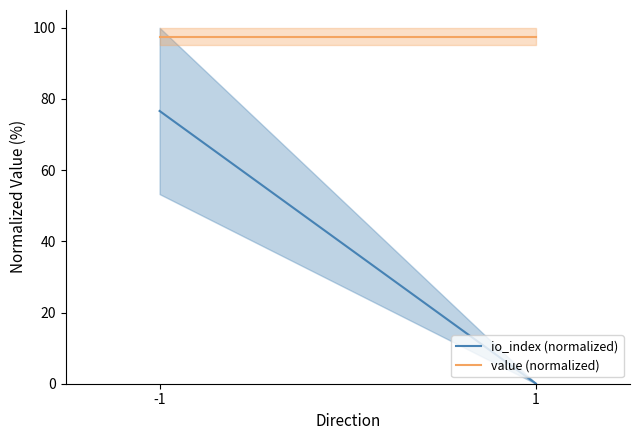

What is the highest value of the io_index (normalized) series?

76.6